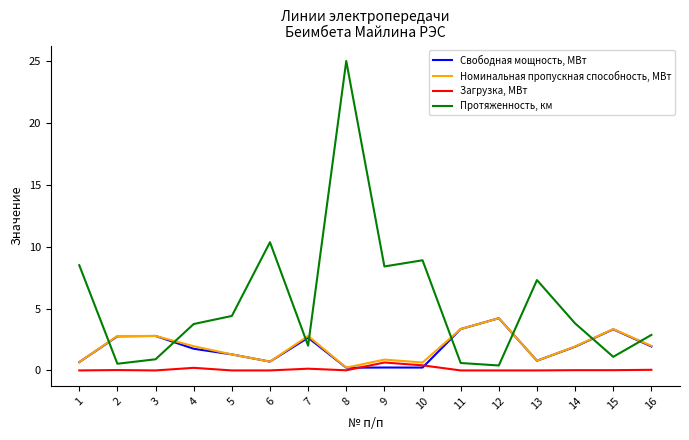

What is the sum of all Номинальная пропускная способность, МВт values?

30.3